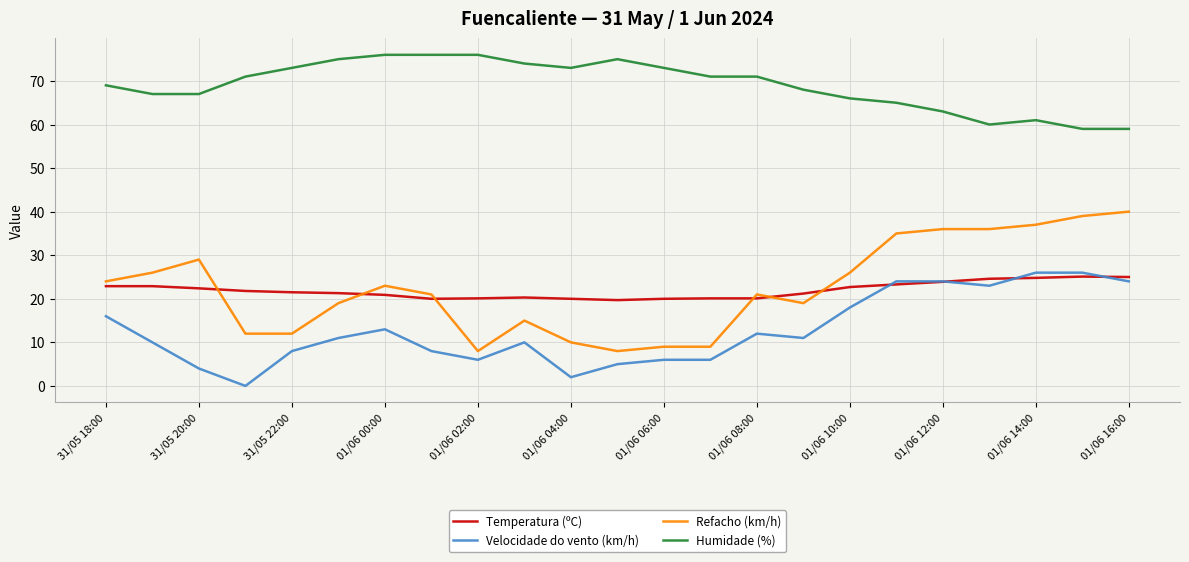

Which series ends up on top after the final intersection of Temperatura (ºC) and Velocidade do vento (km/h)?

Temperatura (ºC)